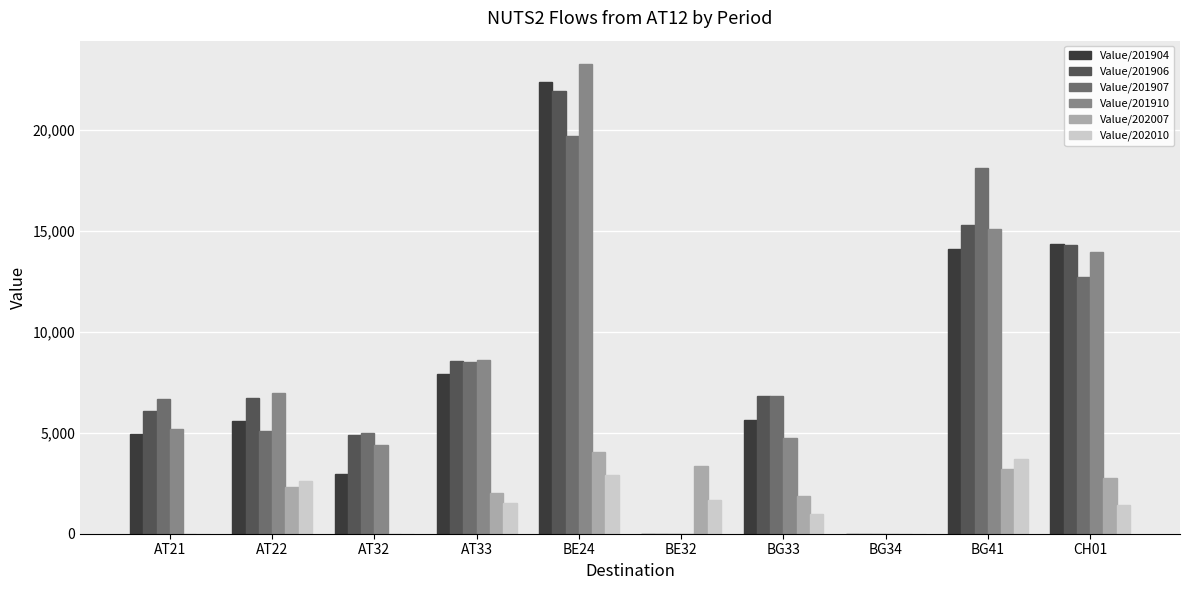

Where is Value/201904 nearest to the value 11191?

BG41